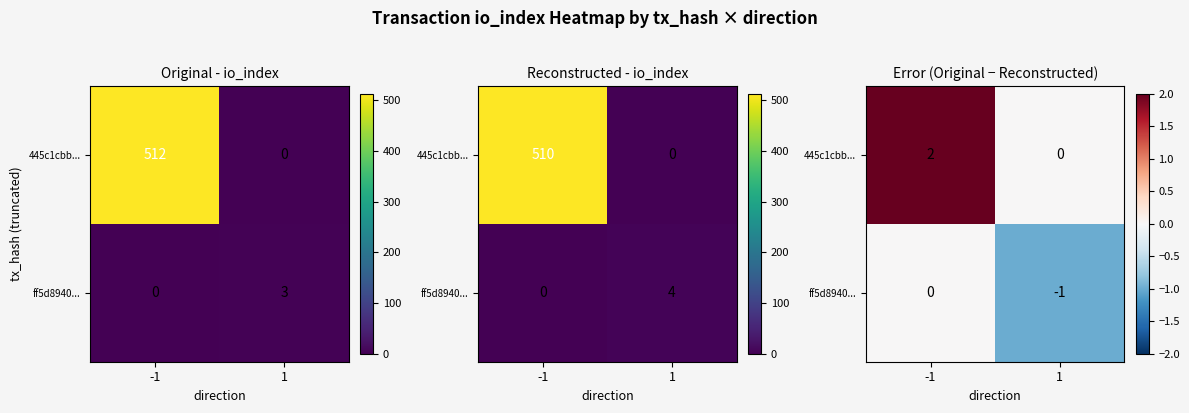

How many 445c1cbb... values are between 0 and 2?

2